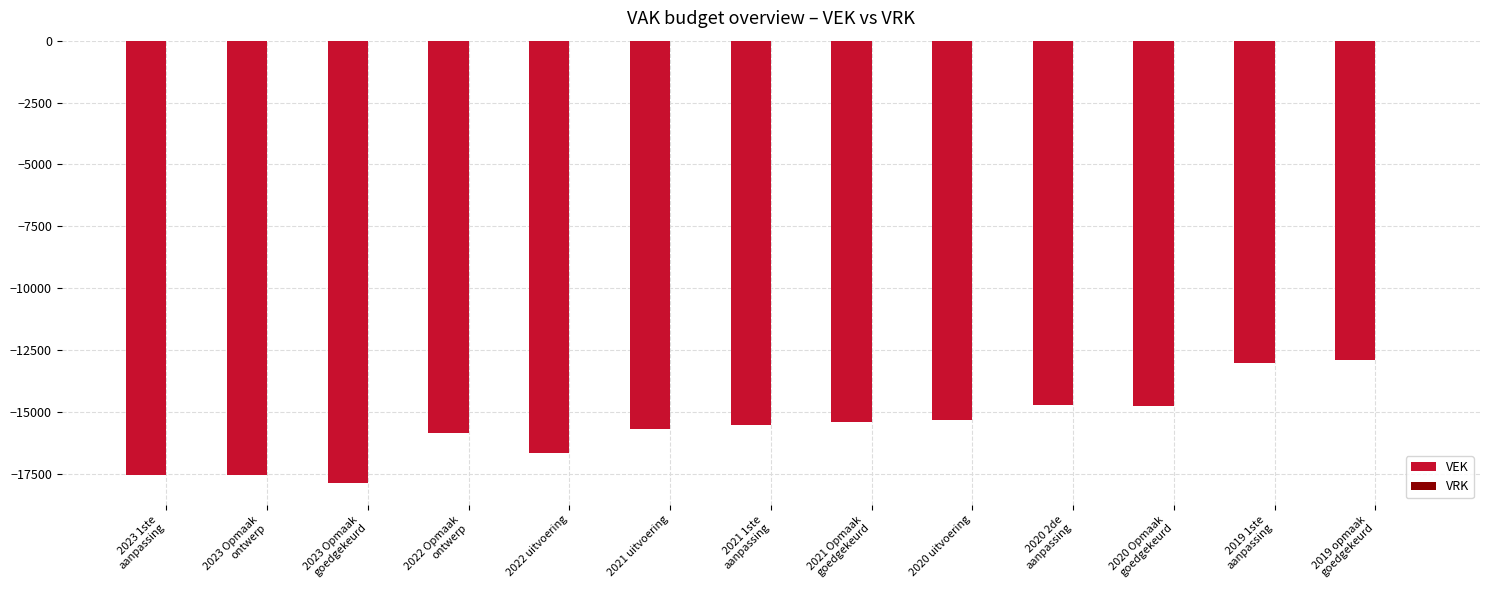

True or false: the data shows -16636 at 2022 uitvoering.

True